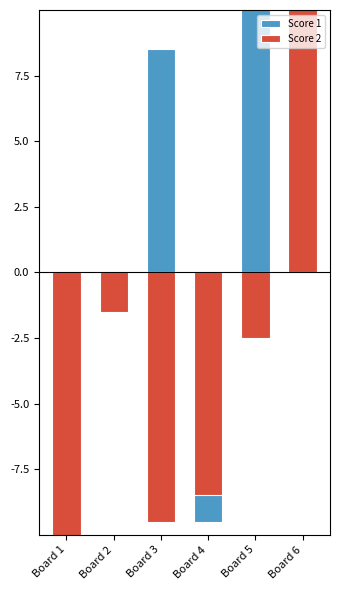

Count the number of categories in the chart.

6